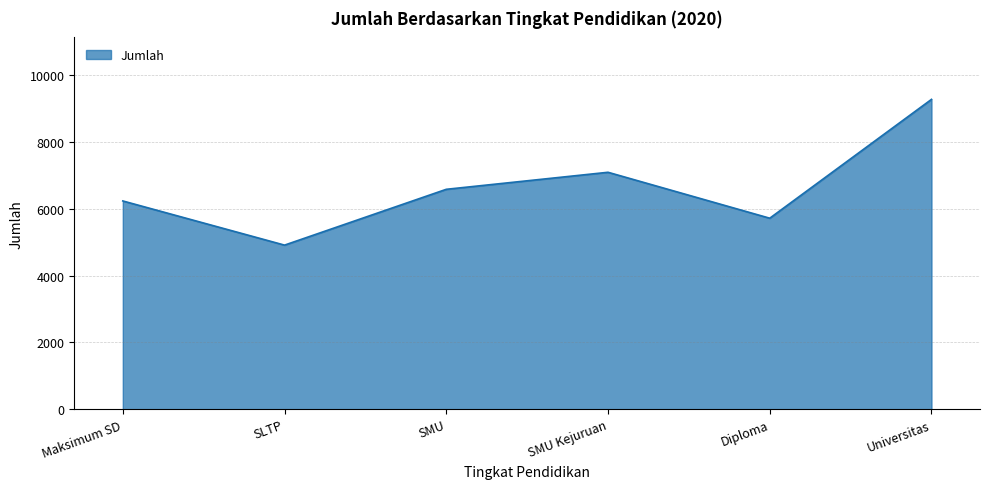

What is the change in value from SLTP to Universitas?

+4366